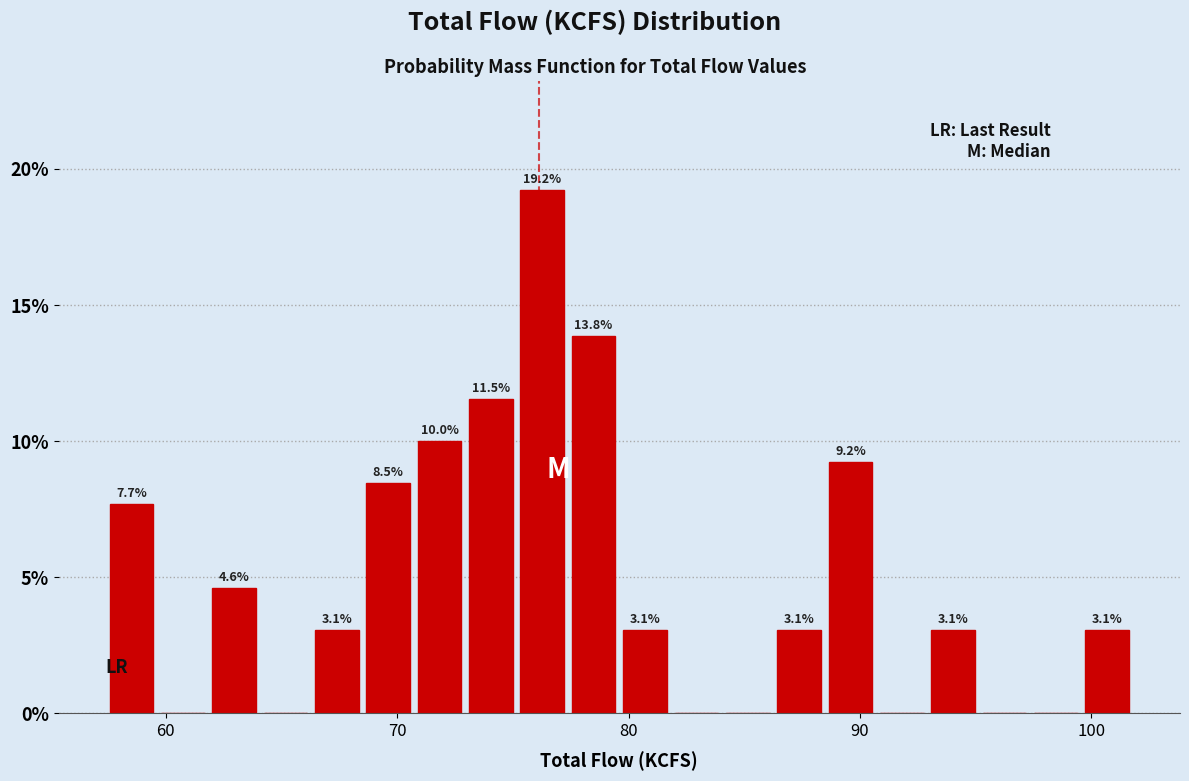

Around what value on the x-axis is the tallest bar? Give the approximate position of its centre, as read against the axis.

76